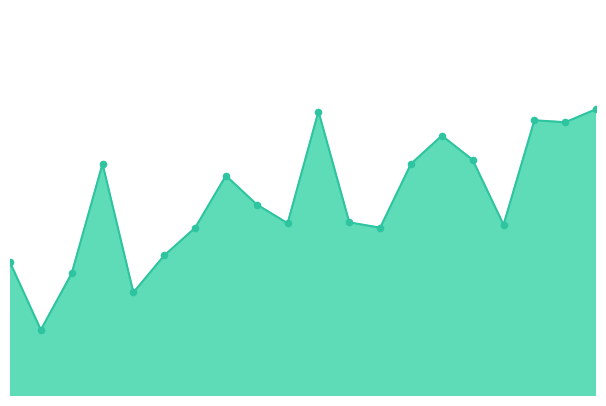

Does the chart have visible grid lines?

No